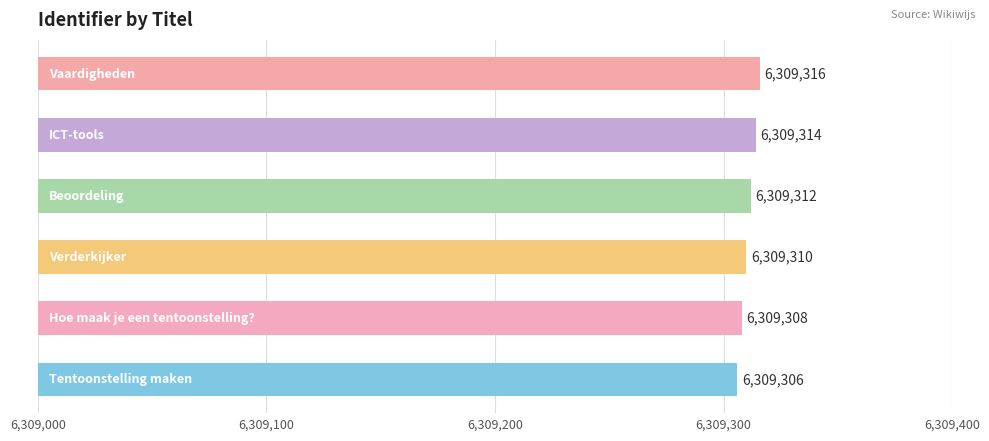

What is the smallest value displayed?

6309306